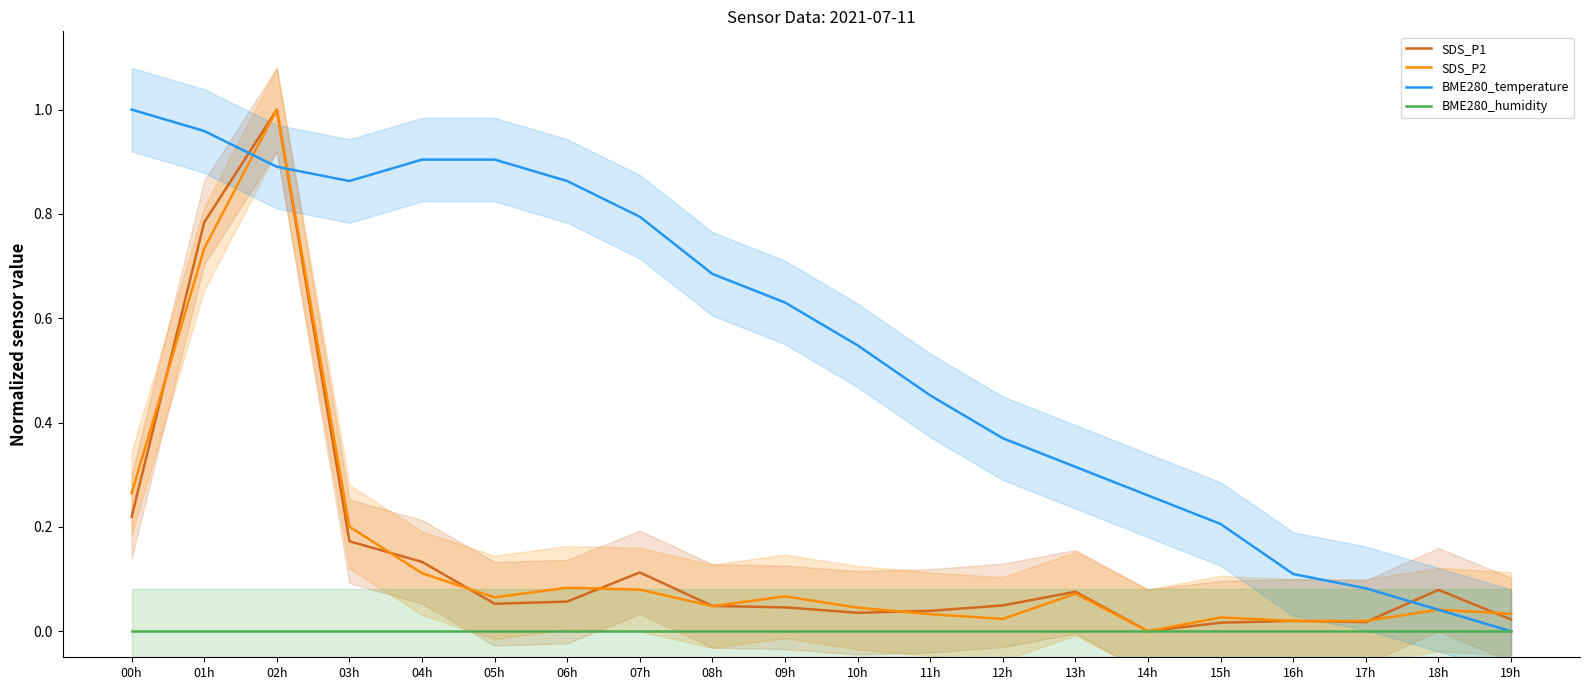

What is the difference between the maximum and second lowest values in the BME280_temperature series?

1.0